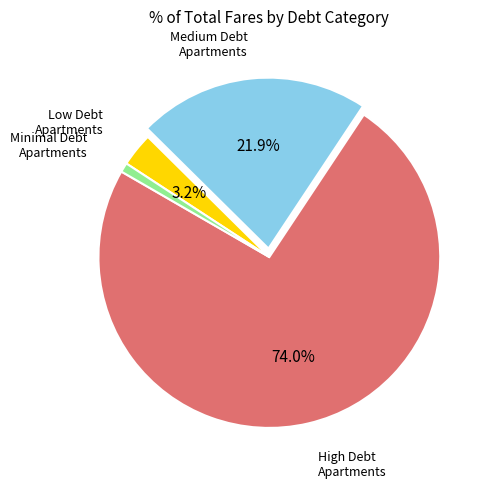

Is there any slice that represents more than half of the pie?

Yes